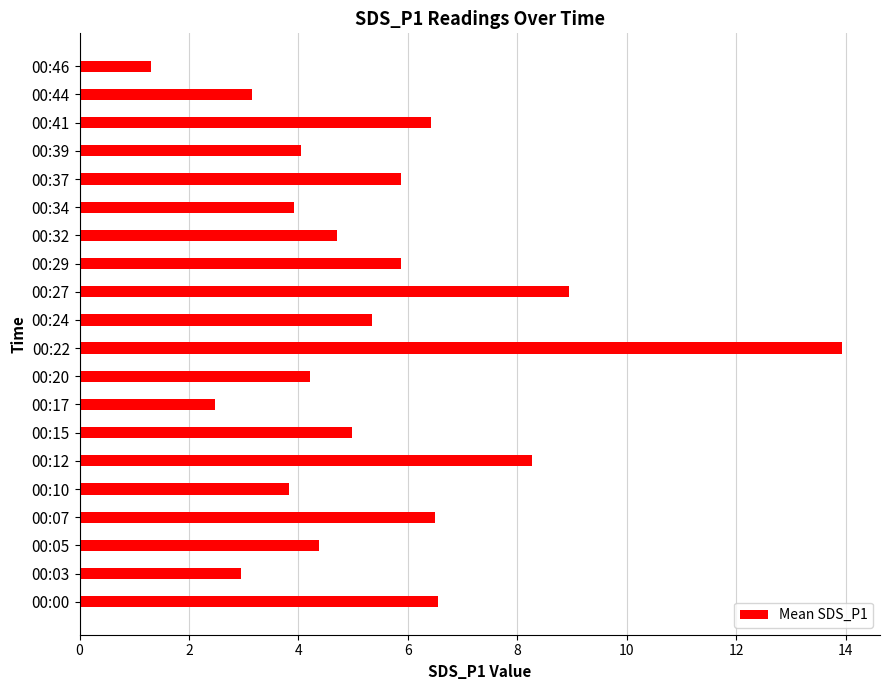

What is the ratio of the value at 00:24 to the value at 00:20?

1.3